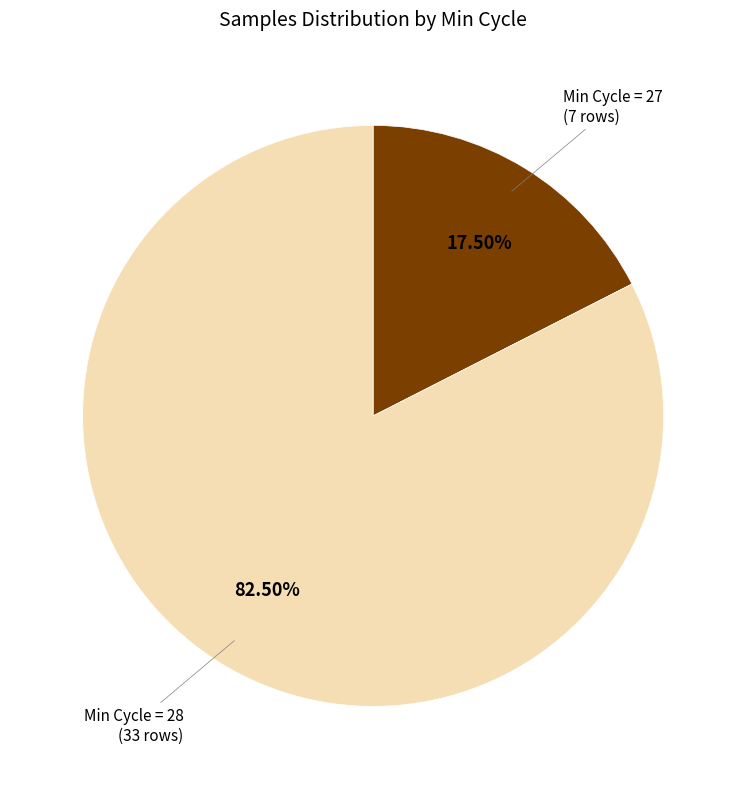

Do Min Cycle = 28 and Min Cycle = 27 together represent more than half of the pie?

Yes